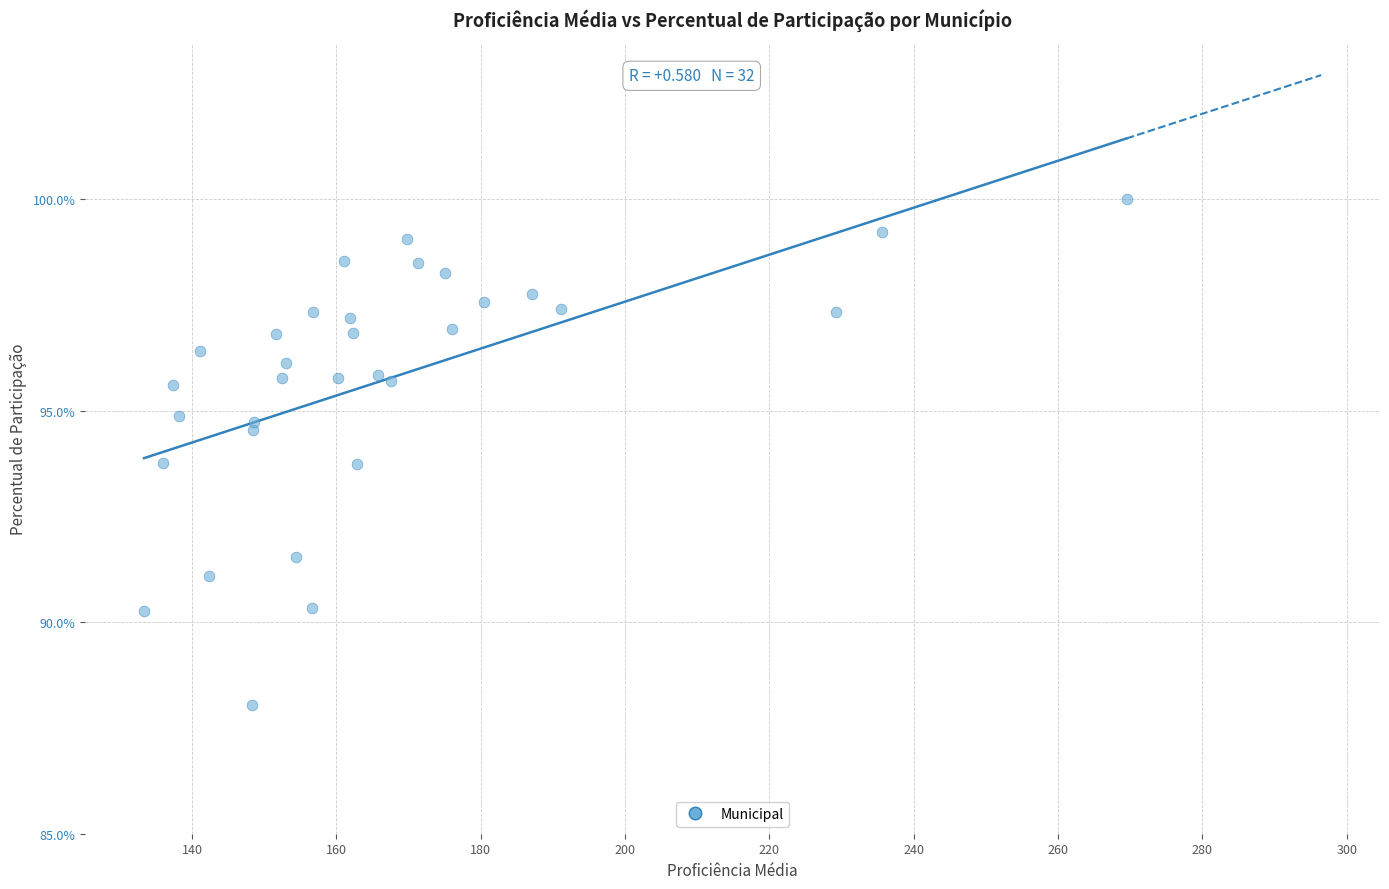

What is the range of X values (max minus min)?

136.2